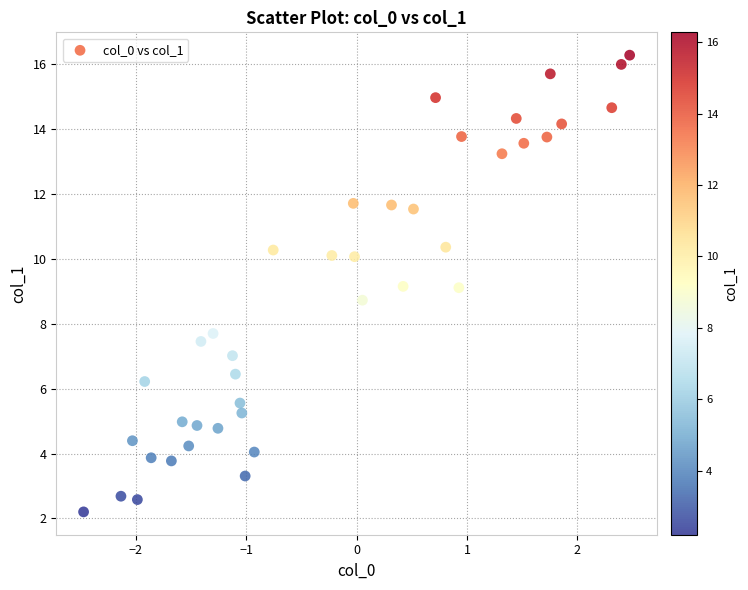

What is the range of X values (max minus min)?

4.9